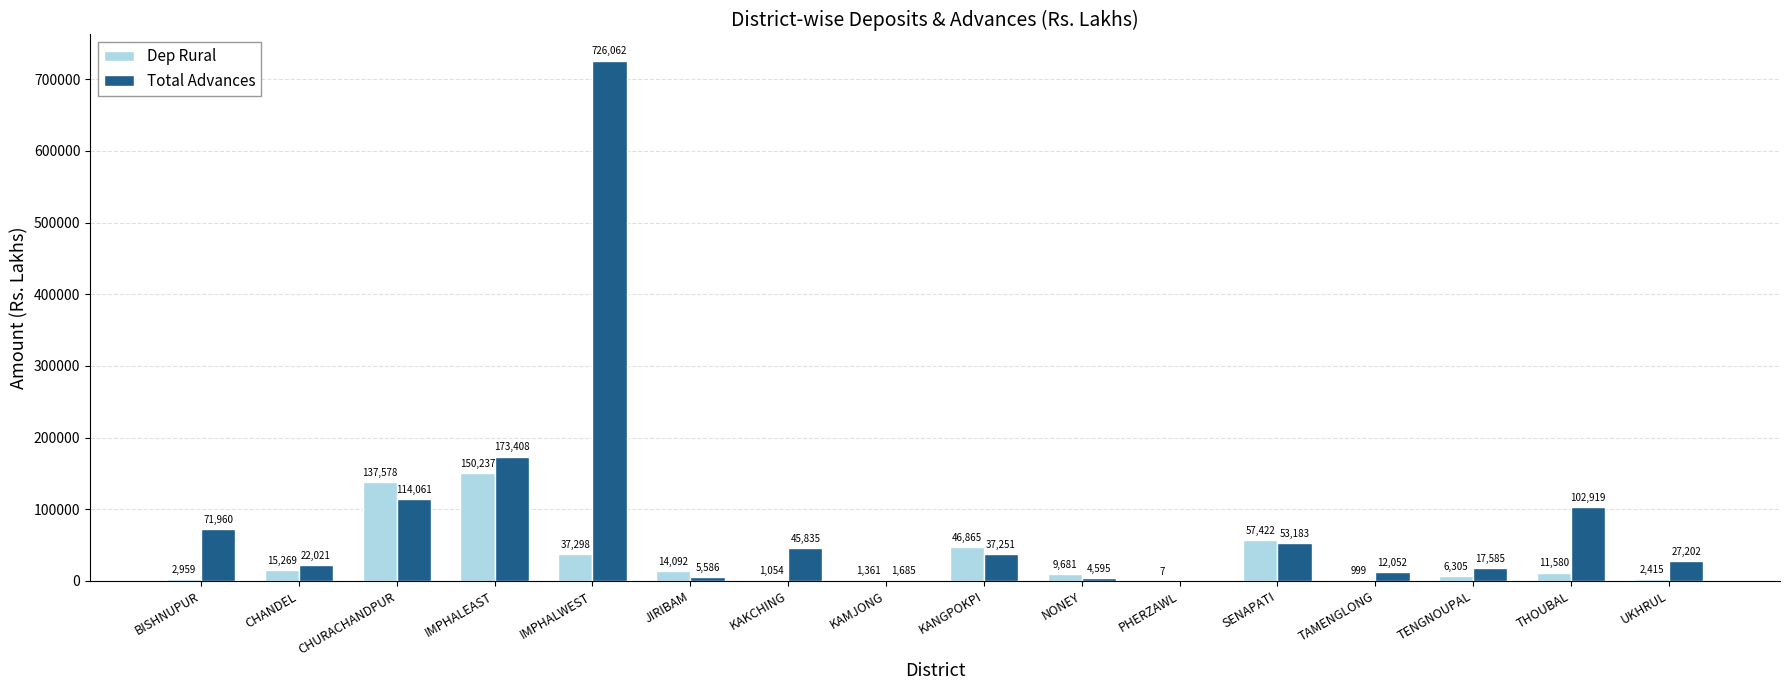

How many values in Total Advances are above zero?

15